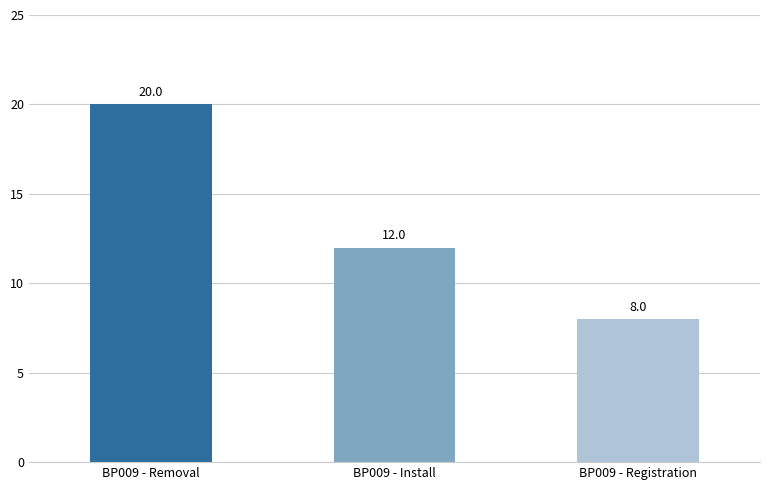

Are the bars horizontal?

No